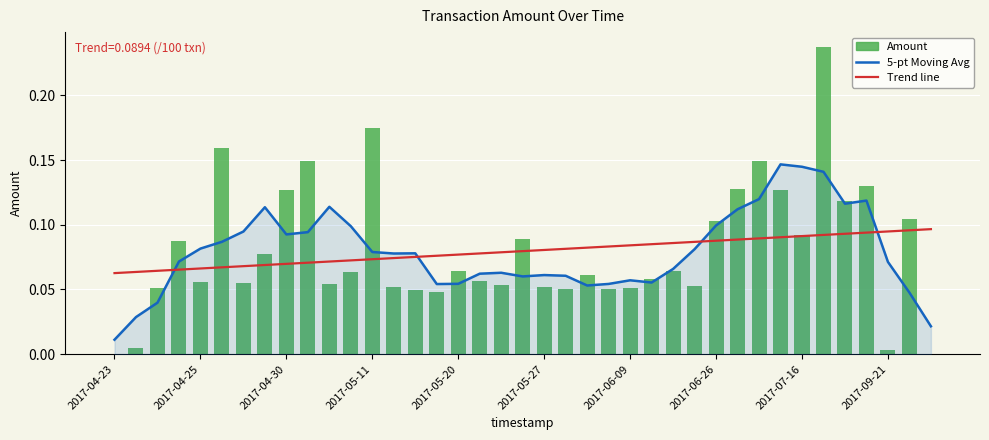

Which series has the largest total across all categories?

Amount